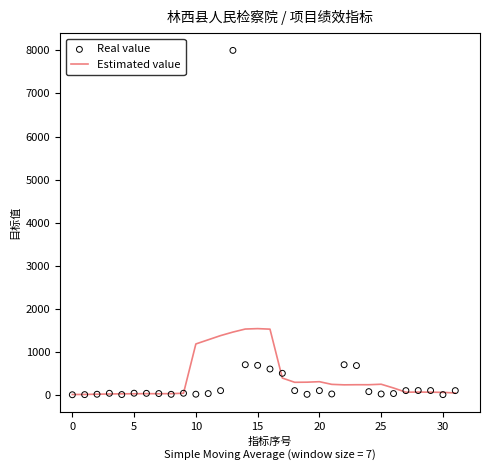

At how many categories does at least one series exceed 3639?

1